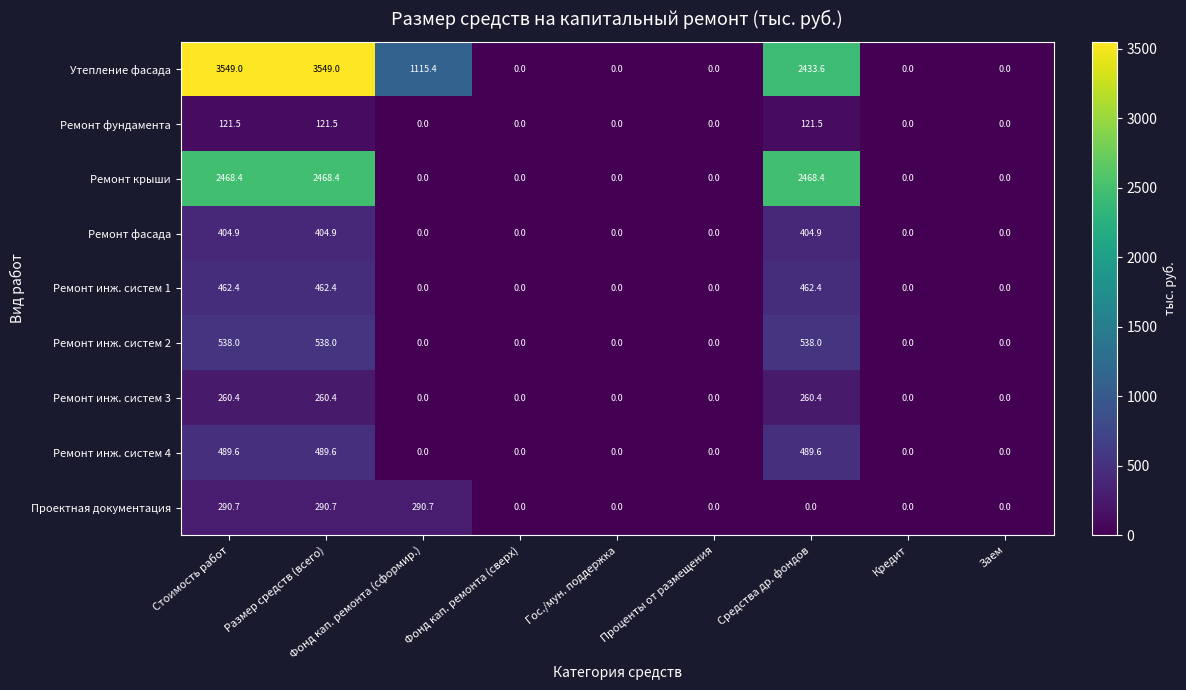

What is the highest value of the Проектная документация series?

290.7